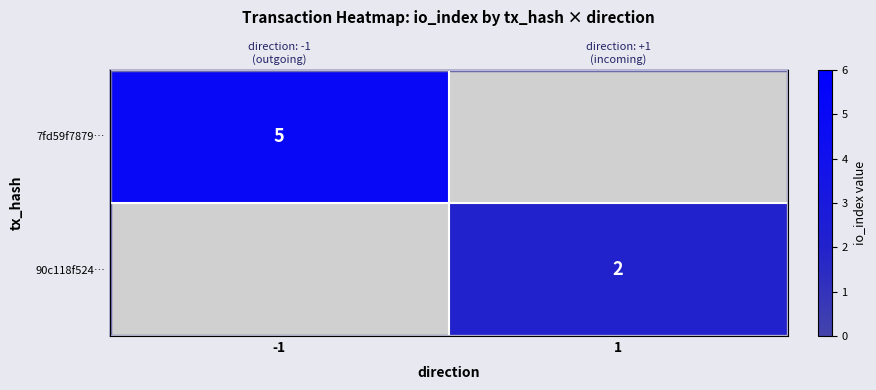

What is the maximum value for 7fd59f7879…?

5.0